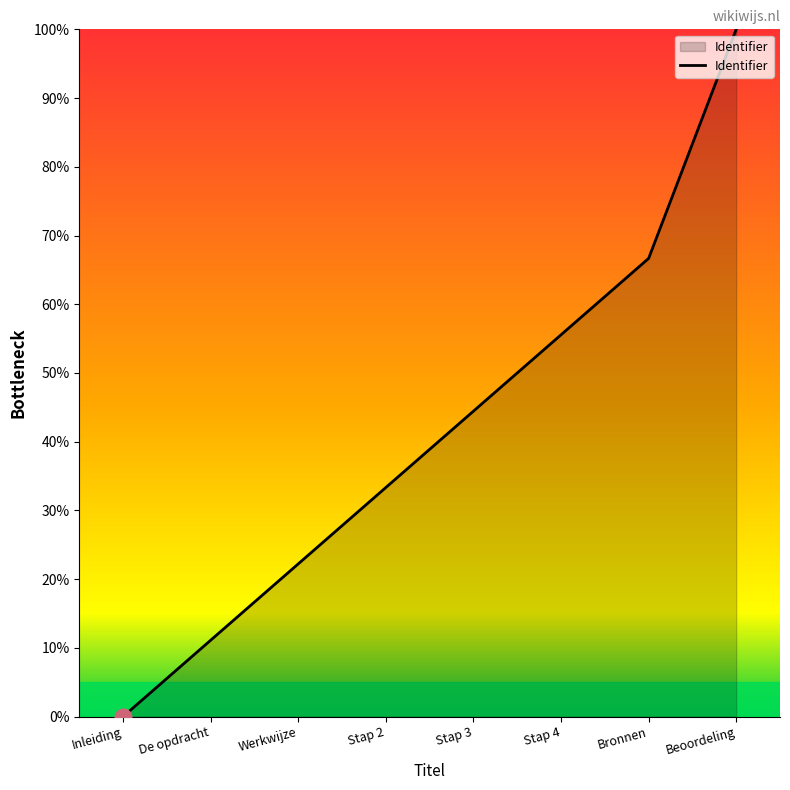

True or false: there are more than 1 points higher than both neighbors.

False